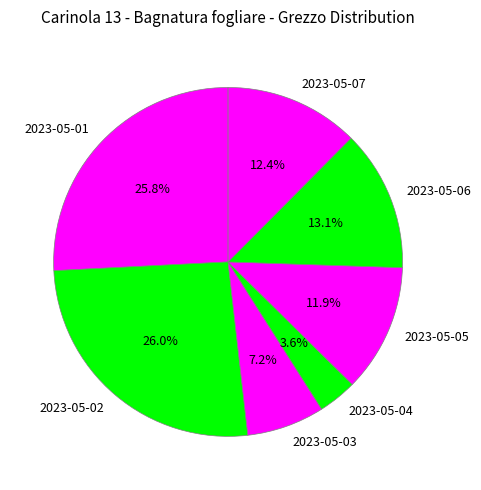

To the nearest percent, what percentage of the pie is 2023-05-04?

4%